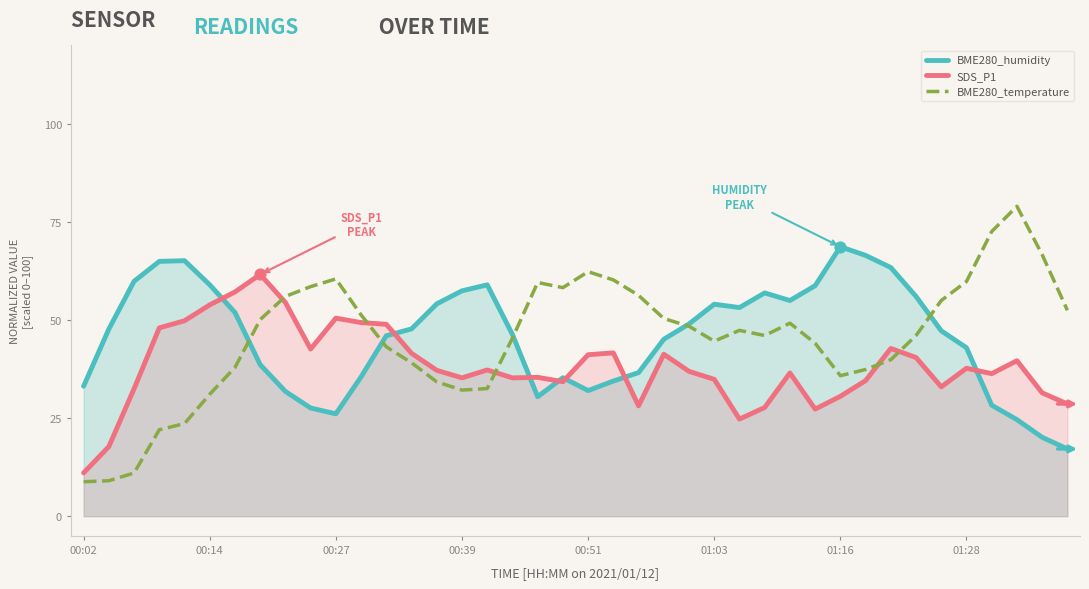

Which series has the largest Y range (max minus min)?

BME280_temperature